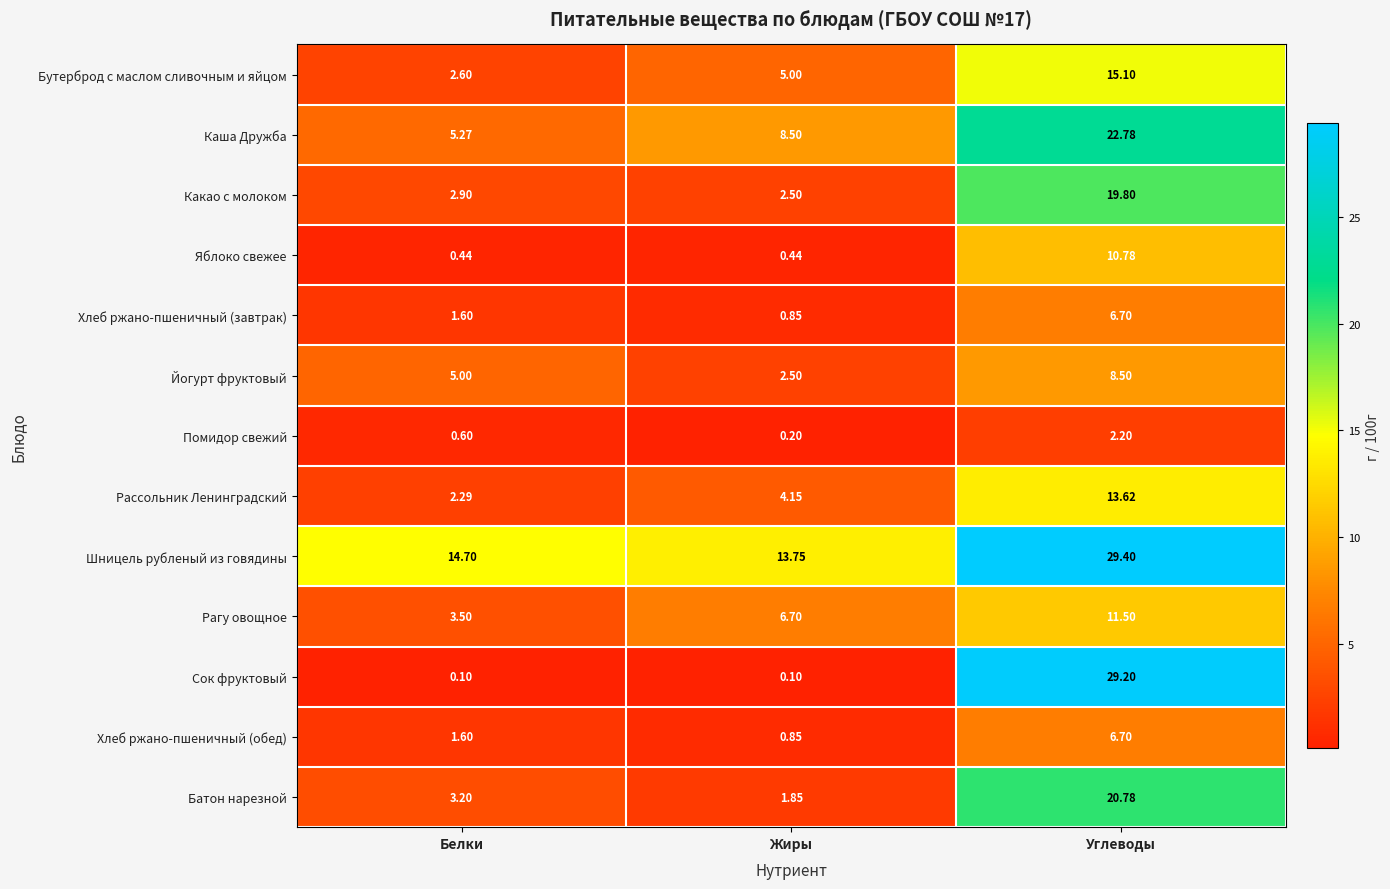

Where is Йогурт фруктовый nearest to the value 5?

Белки